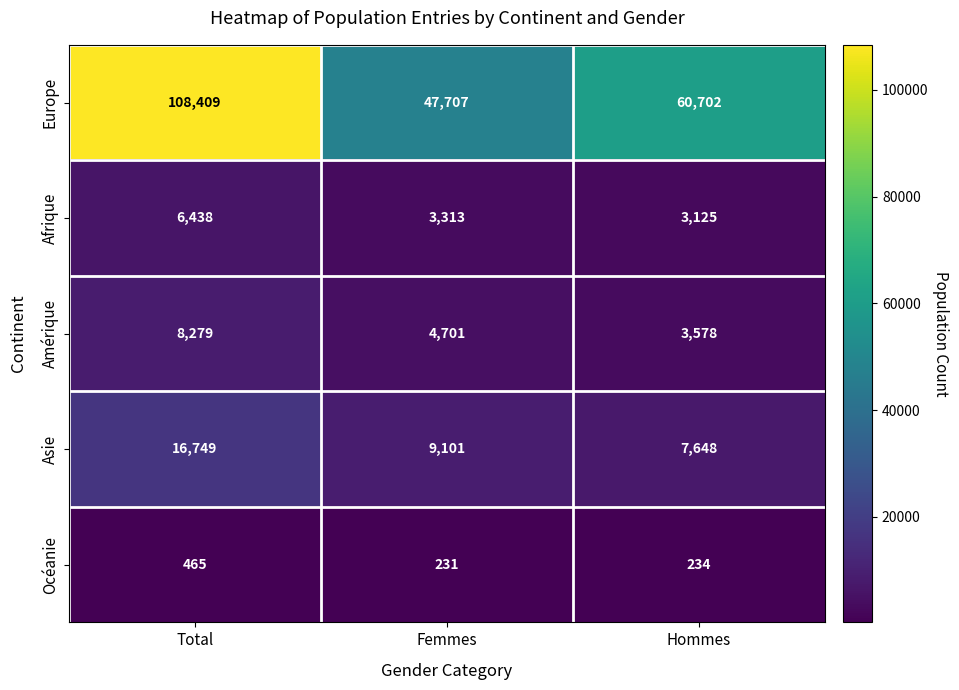

At which label does Afrique first exceed 3313?

Total